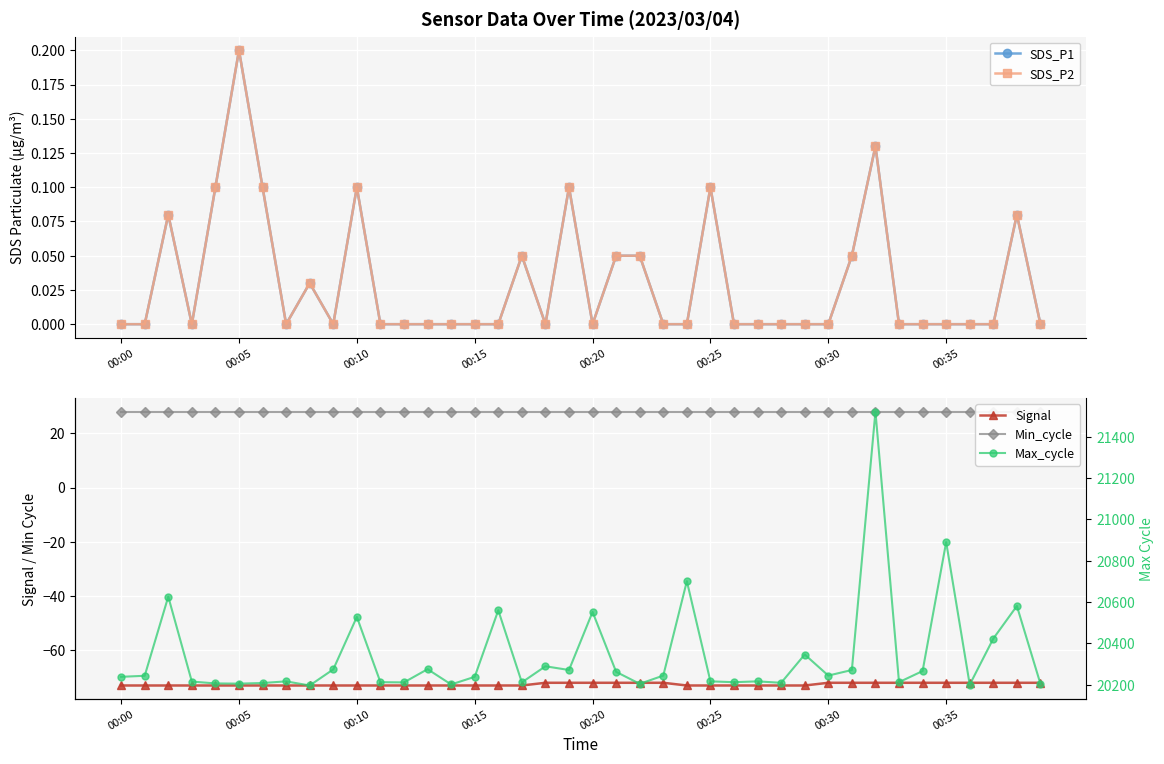

Reading left to right, what are all the values shown in this chart?

SDS_P1: 0.0	0.0	0.1	0.0	0.1	0.2	0.1	0.0	0.0	0.0	0.1	0.0	0.0	0.0	0.0	0.0	0.0	0.1	0.0	0.1	0.0	0.1	0.1	0.0	0.0	0.1	0.0	0.0	0.0	0.0	0.0	0.1	0.1	0.0	0.0	0.0	0.0	0.0	0.1	0.0
SDS_P2: 0.0	0.0	0.1	0.0	0.1	0.2	0.1	0.0	0.0	0.0	0.1	0.0	0.0	0.0	0.0	0.0	0.0	0.1	0.0	0.1	0.0	0.1	0.1	0.0	0.0	0.1	0.0	0.0	0.0	0.0	0.0	0.1	0.1	0.0	0.0	0.0	0.0	0.0	0.1	0.0
Signal: -73.0	-73.0	-73.0	-73.0	-73.0	-73.0	-73.0	-73.0	-73.0	-73.0	-73.0	-73.0	-73.0	-73.0	-73.0	-73.0	-73.0	-73.0	-72.0	-72.0	-72.0	-72.0	-72.0	-72.0	-73.0	-73.0	-73.0	-73.0	-73.0	-73.0	-72.0	-72.0	-72.0	-72.0	-72.0	-72.0	-72.0	-72.0	-72.0	-72.0
Min_cycle: 28.0	28.0	28.0	28.0	28.0	28.0	28.0	28.0	28.0	28.0	28.0	28.0	28.0	28.0	28.0	28.0	28.0	28.0	28.0	28.0	28.0	28.0	28.0	28.0	28.0	28.0	28.0	28.0	28.0	28.0	28.0	28.0	28.0	28.0	28.0	28.0	28.0	28.0	28.0	28.0
Max_cycle: 20238.0	20243.0	20626.0	20215.0	20206.0	20205.0	20208.0	20216.0	20196.0	20274.0	20528.0	20212.0	20211.0	20275.0	20201.0	20238.0	20560.0	20211.0	20289.0	20271.0	20552.0	20262.0	20204.0	20244.0	20701.0	20216.0	20212.0	20216.0	20209.0	20346.0	20244.0	20271.0	21522.0	20212.0	20266.0	20890.0	20200.0	20423.0	20581.0	20204.0